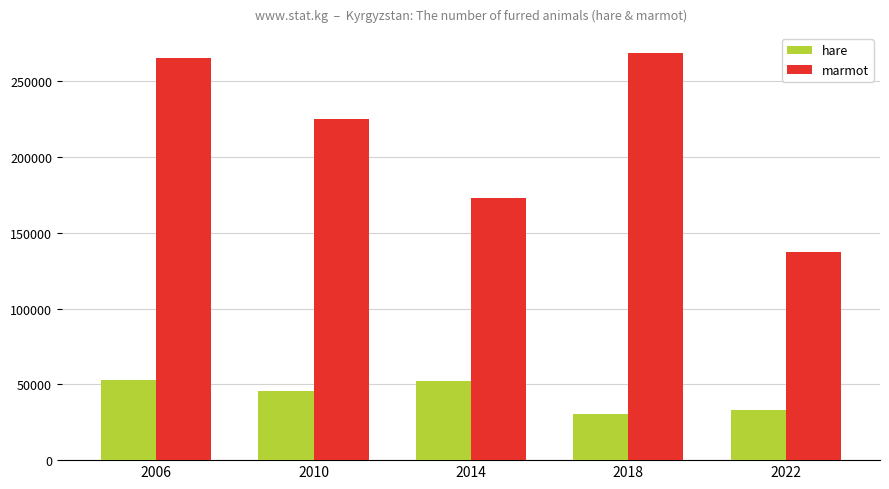

Are the bars grouped side by side (vs. stacked)?

Yes